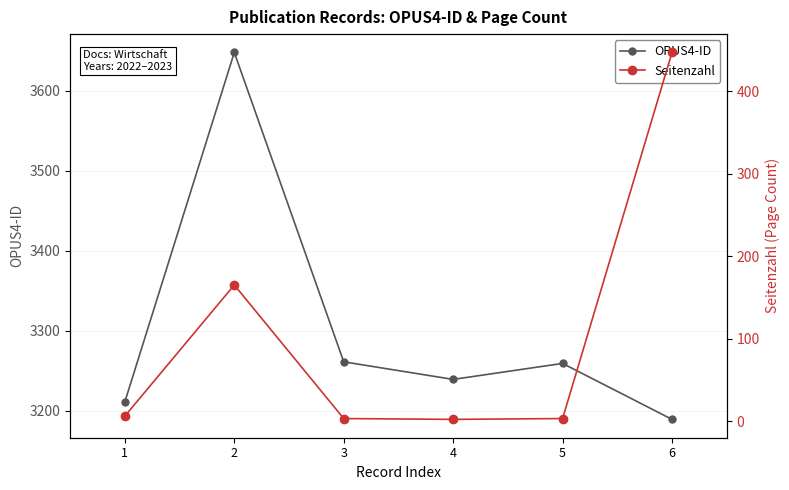

True or false: OPUS4-ID and Seitenzahl intersect in this chart.

False